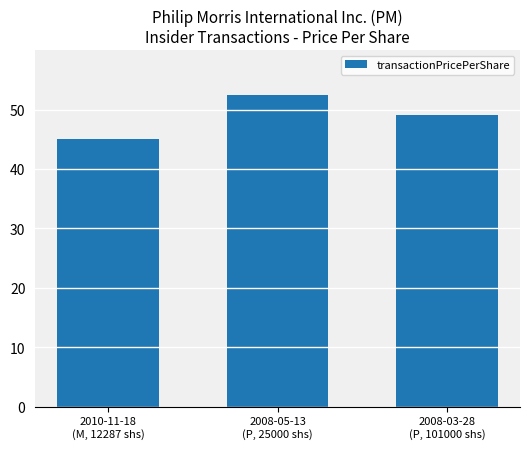

Is it true that the value at 2008-05-13
(P, 25000 shs) is 69.5?

False